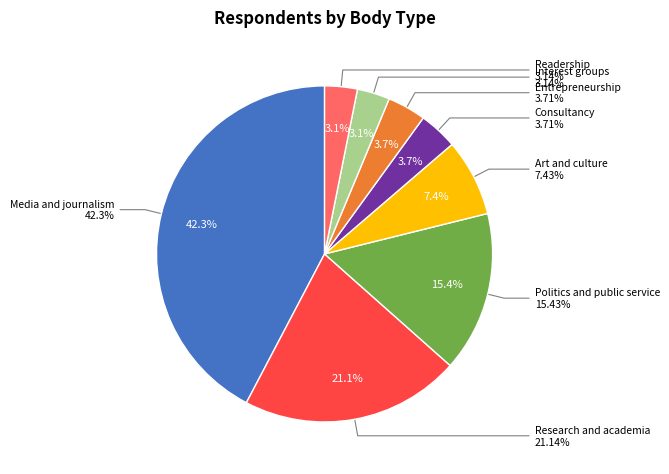

How many segments does this pie chart have?

8